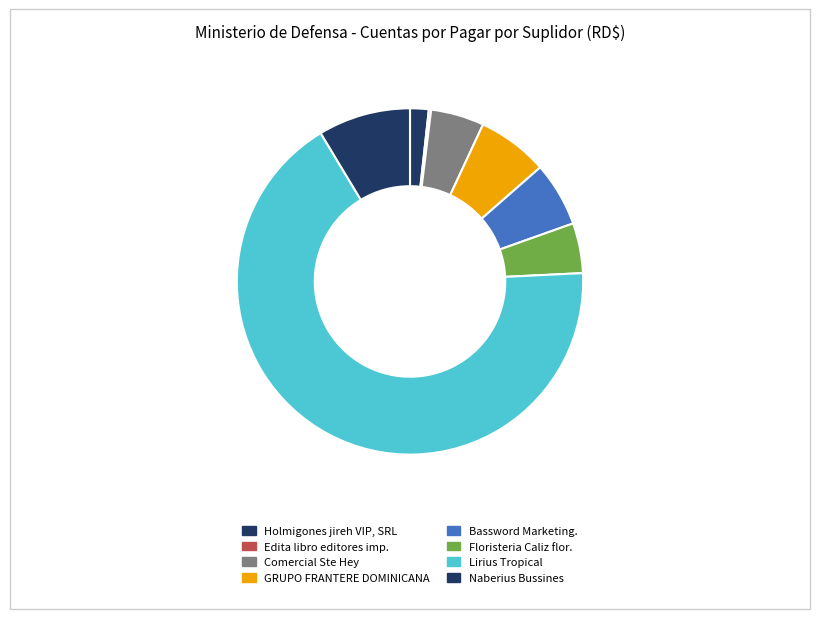

What percentage is NOT represented by Holmigones jireh VIP, SRL?

98.3%